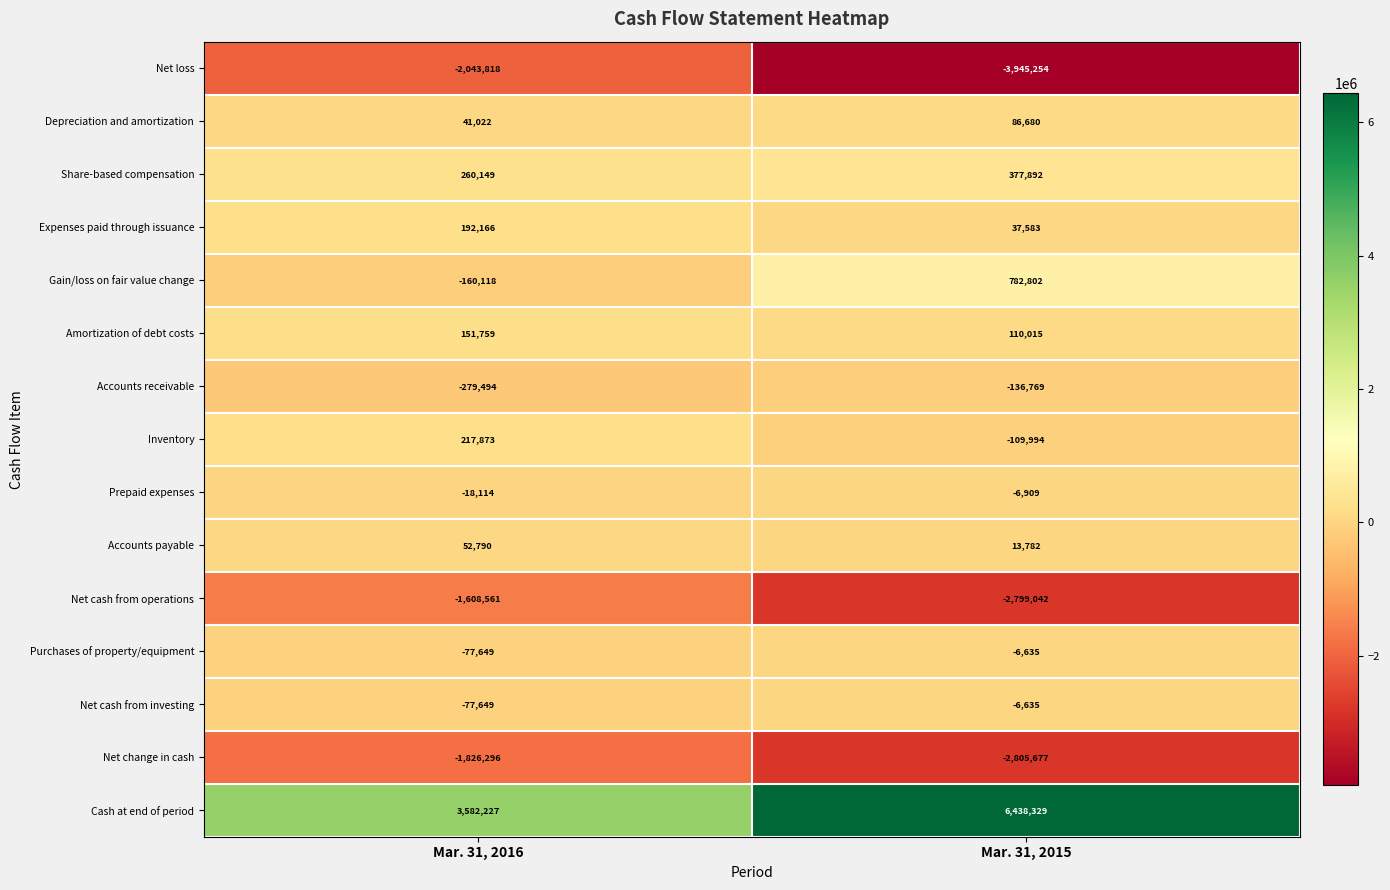

At how many categories does at least one series exceed 4259020?

1